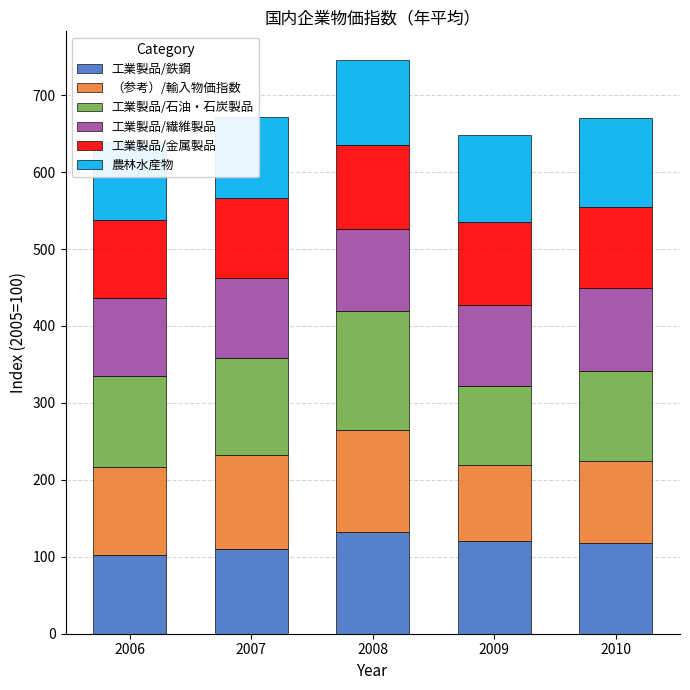

How many groups of bars are there?

5